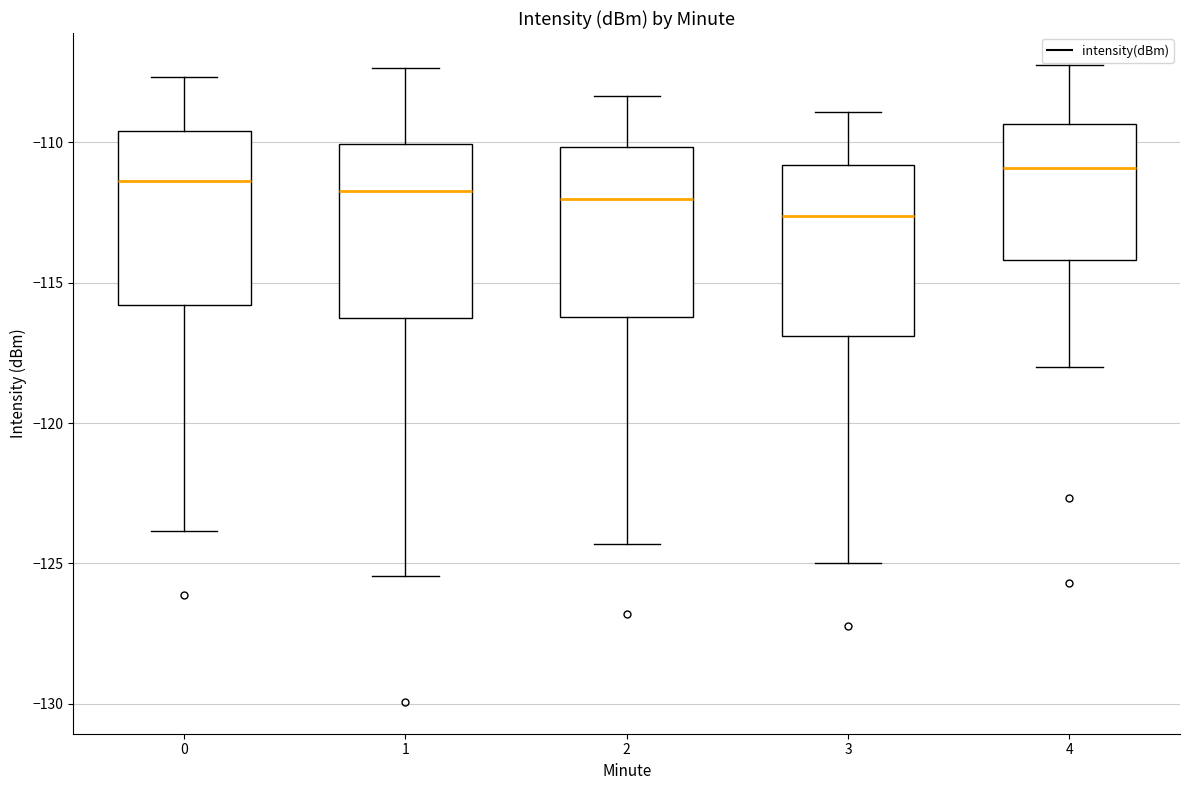

Reading left to right, read every box against the y-axis: the position of its median line, the range the box covers, and the ends of its whiskers. The values are not printed on the chart, so give them approximately, as read against the axis.

0: median -111.5, box -116.0 to -109.5, whiskers -124.0 to -107.5
1: median -111.5, box -116.5 to -110.0, whiskers -125.5 to -107.5
2: median -112.0, box -116.0 to -110.0, whiskers -124.5 to -108.5
3: median -112.5, box -117.0 to -111.0, whiskers -125.0 to -109.0
4: median -111.0, box -114.0 to -109.5, whiskers -118.0 to -107.0